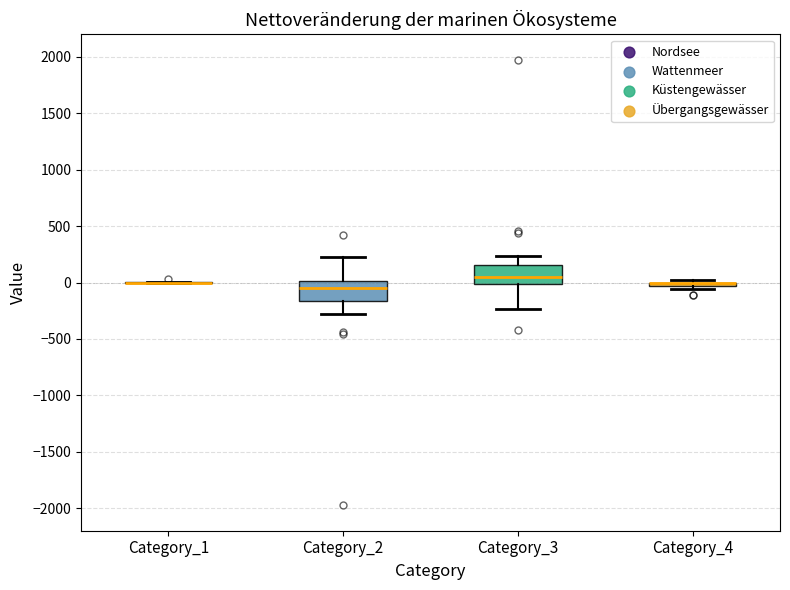

Where is the upper edge of the box for Category_2 on the y-axis? The values are not printed on the chart, so give them approximately, as read against the axis.

0